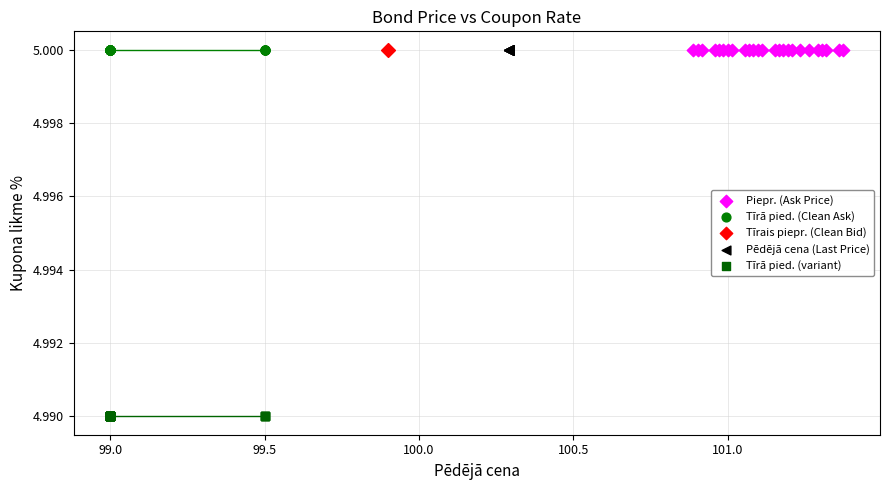

What are all the series names shown in the legend?

Piepr. (Ask Price), Tīrā pied. (Clean Ask), Tīrais piepr. (Clean Bid), Pēdējā cena (Last Price), Tīrā pied. (variant)